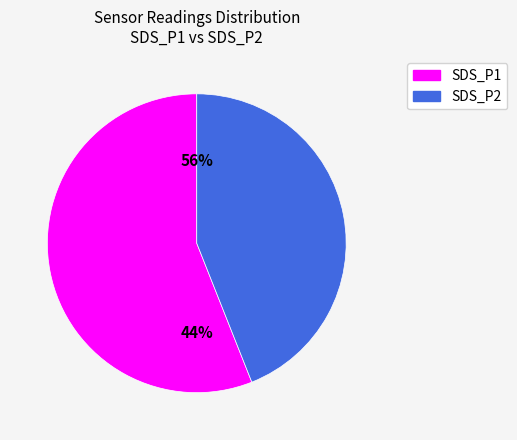

To the nearest percent, what is the difference between the SDS_P2 and SDS_P1 slice percentages?

12%